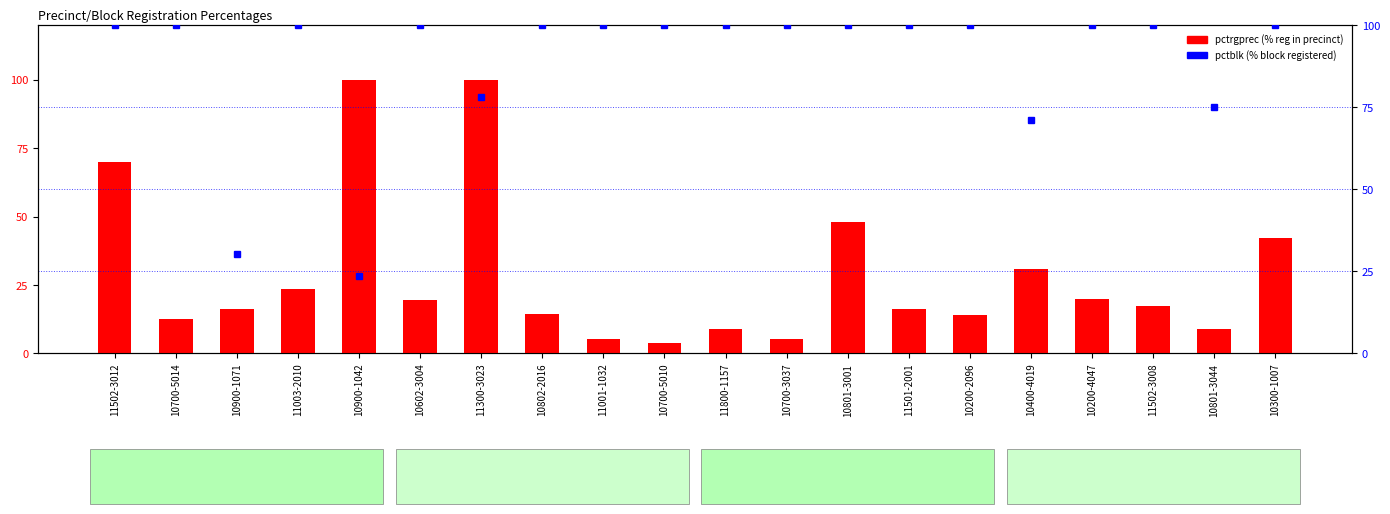

The value at 11501-2001 is 28.6. True or false?

False